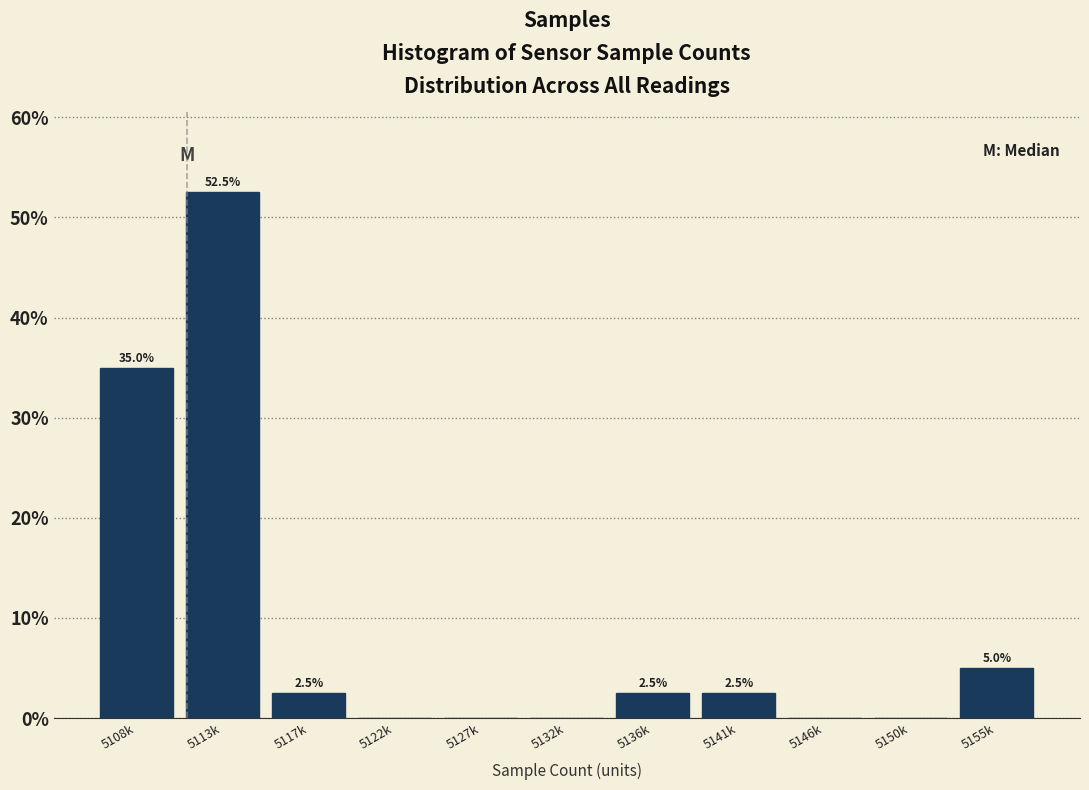

Reading left to right, extract all data points from this chart.

5108k=35.0	5113k=52.5	5117k=2.5	5122k=0.0	5127k=0.0	5132k=0.0	5136k=2.5	5141k=2.5	5146k=0.0	5150k=0.0	5155k=5.0